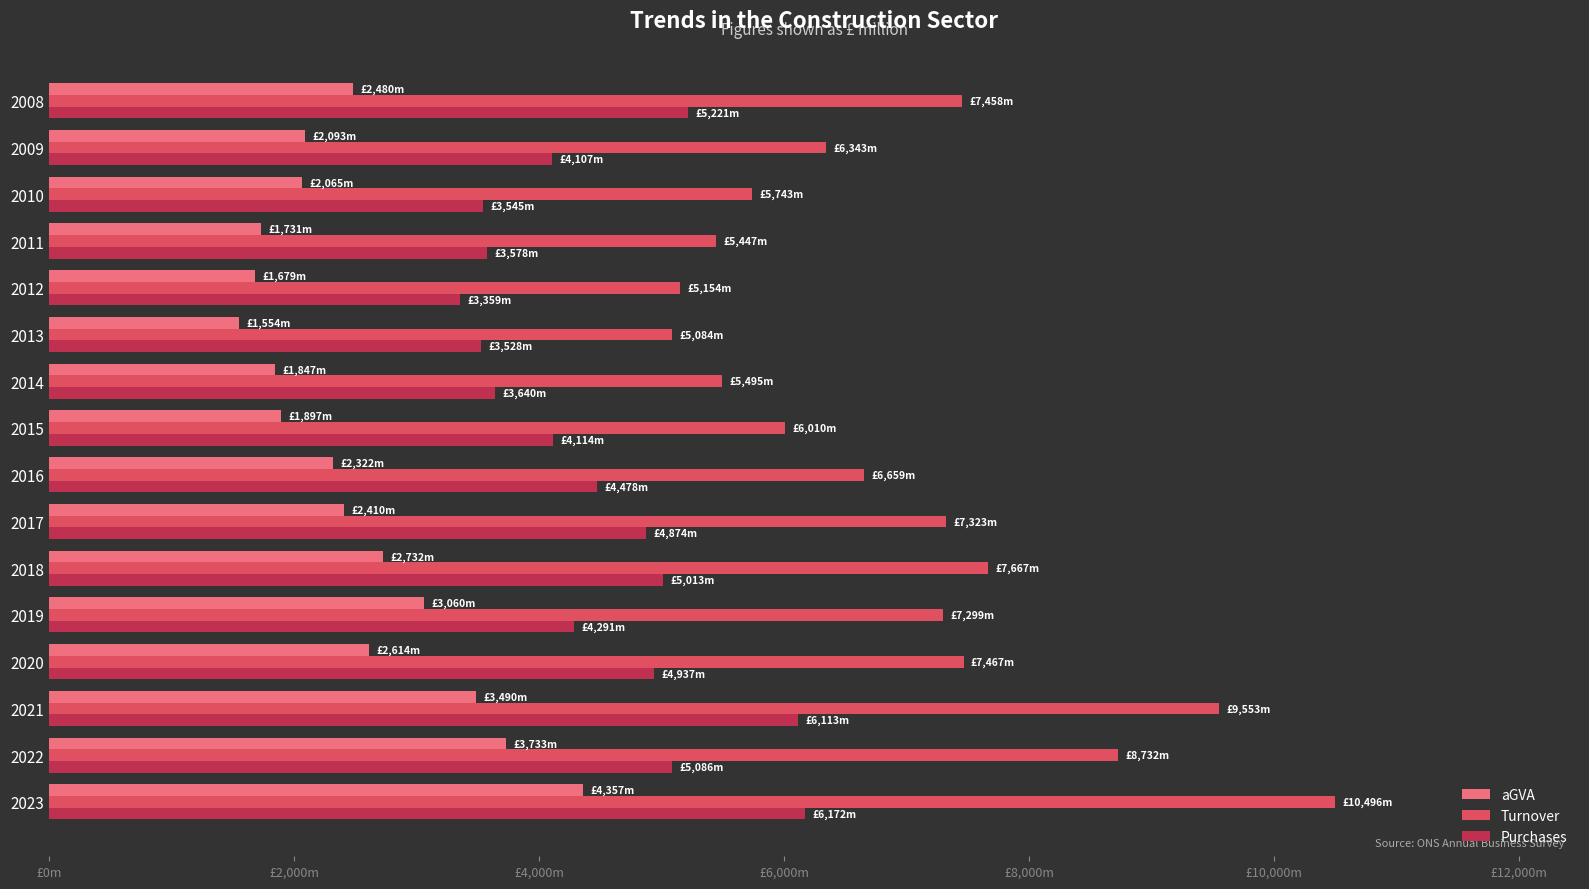

What are all the series names shown in the legend?

aGVA, Turnover, Purchases